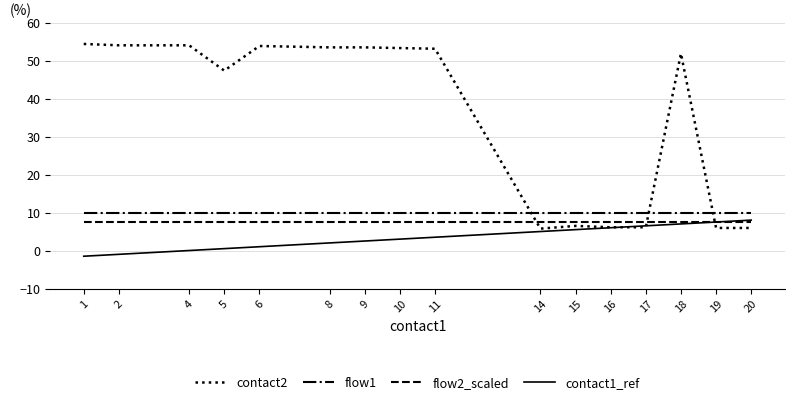

What is the spread (max minus min) of values at 18?

44.8